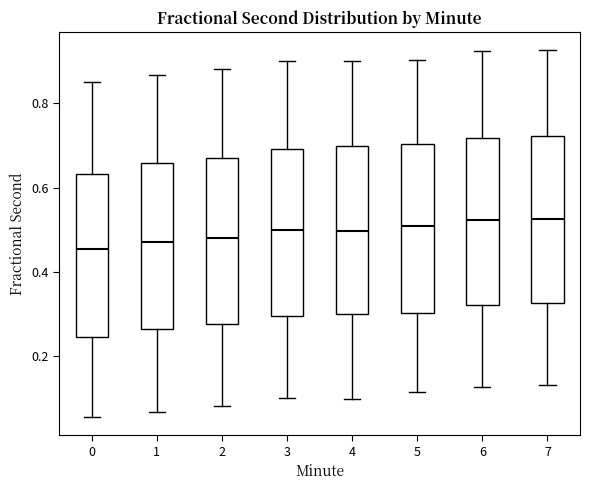

Where does the lower whisker of the box at x = 7 end on the y-axis? The values are not printed on the chart, so give them approximately, as read against the axis.

0.14